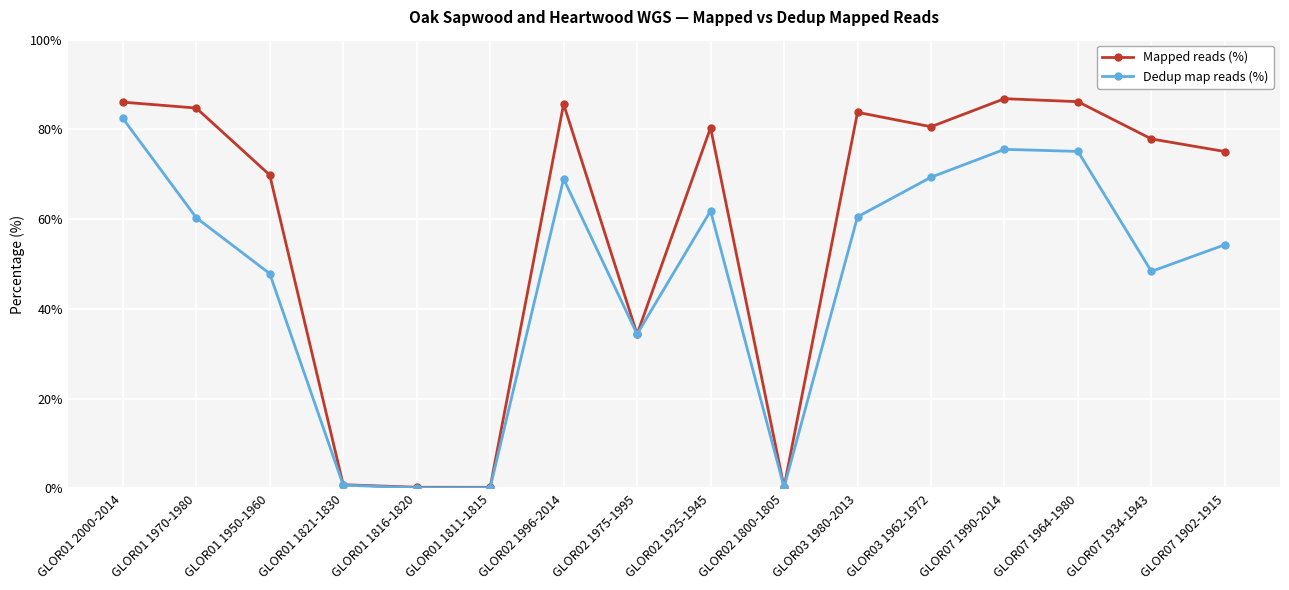

Does the chart display data point markers on the line(s)?

Yes